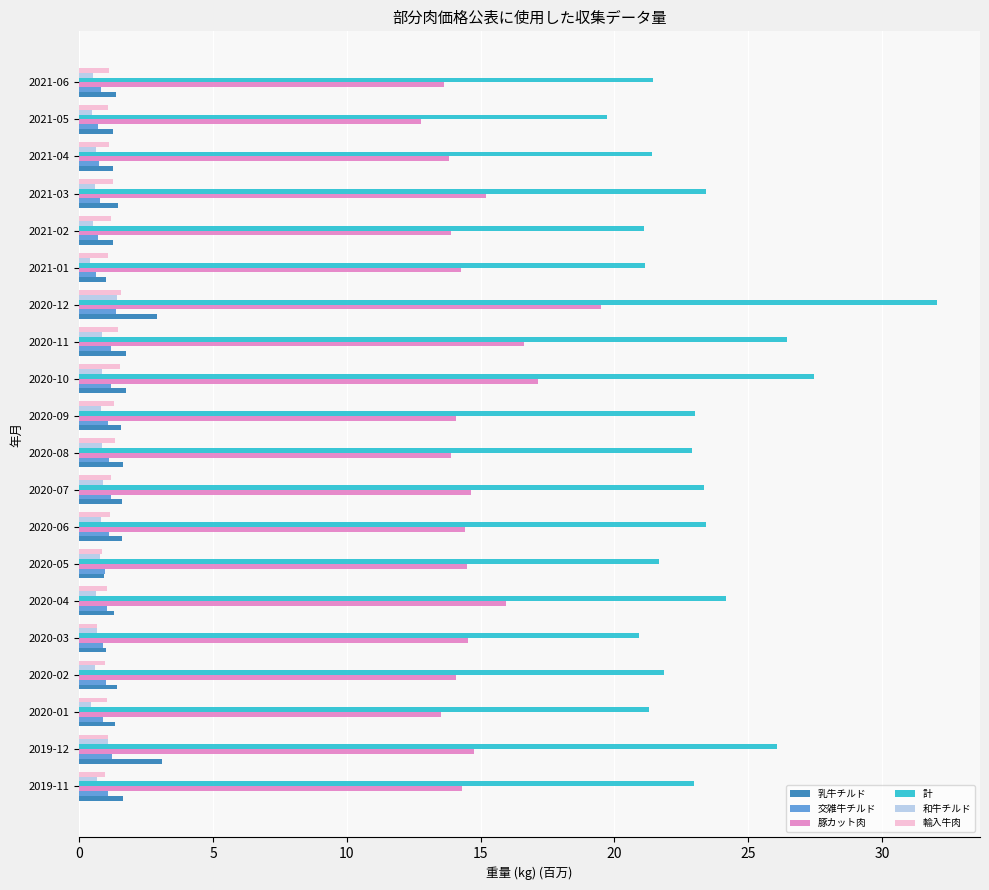

True or false: 豚カット肉 has a value of 3.0 at 2020-03.

False